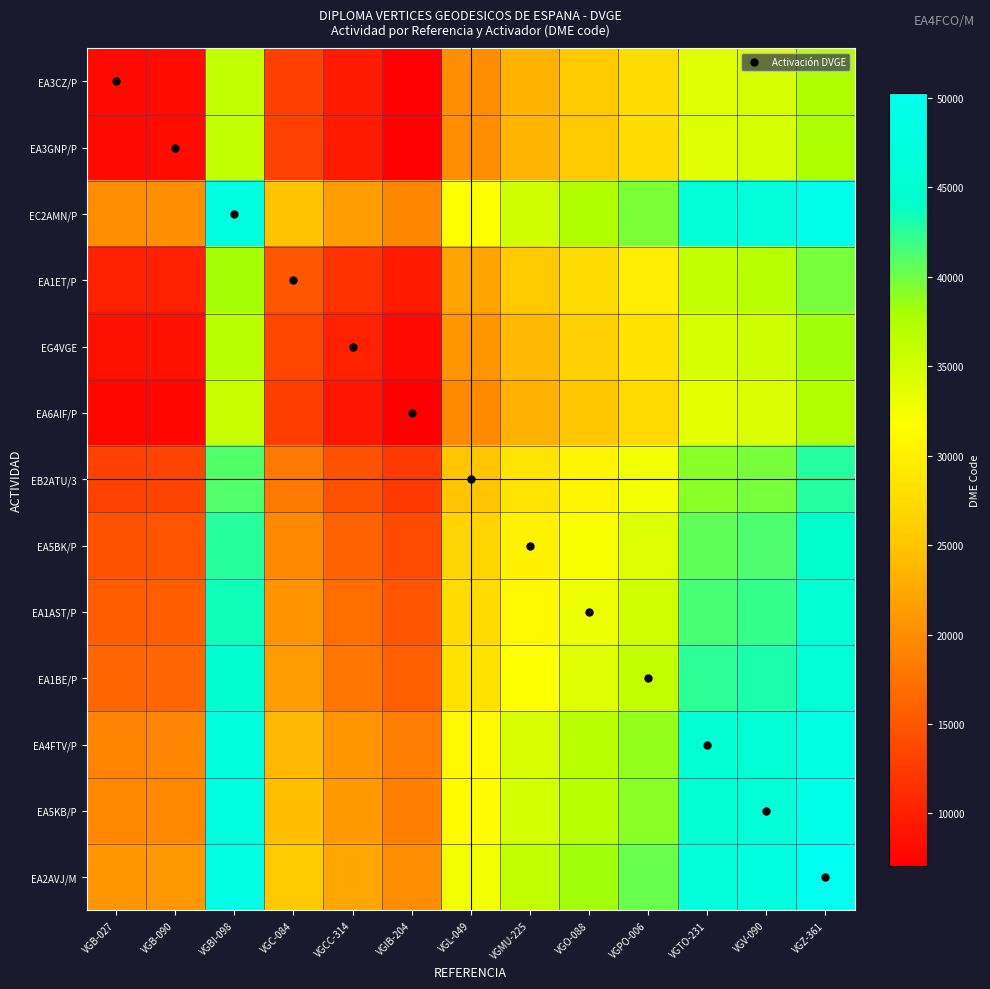

Which series has the largest total across all categories?

EA2AVJ/M